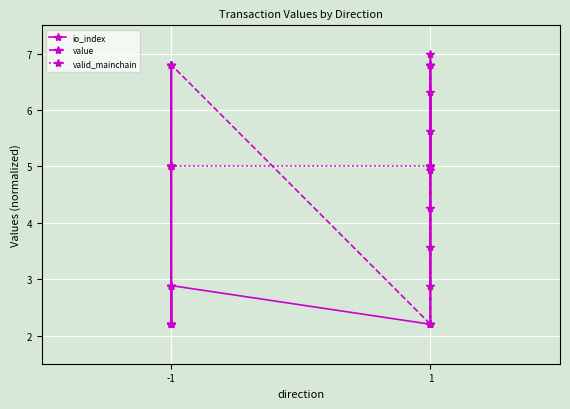

What is the lowest value of the value series?

2.2